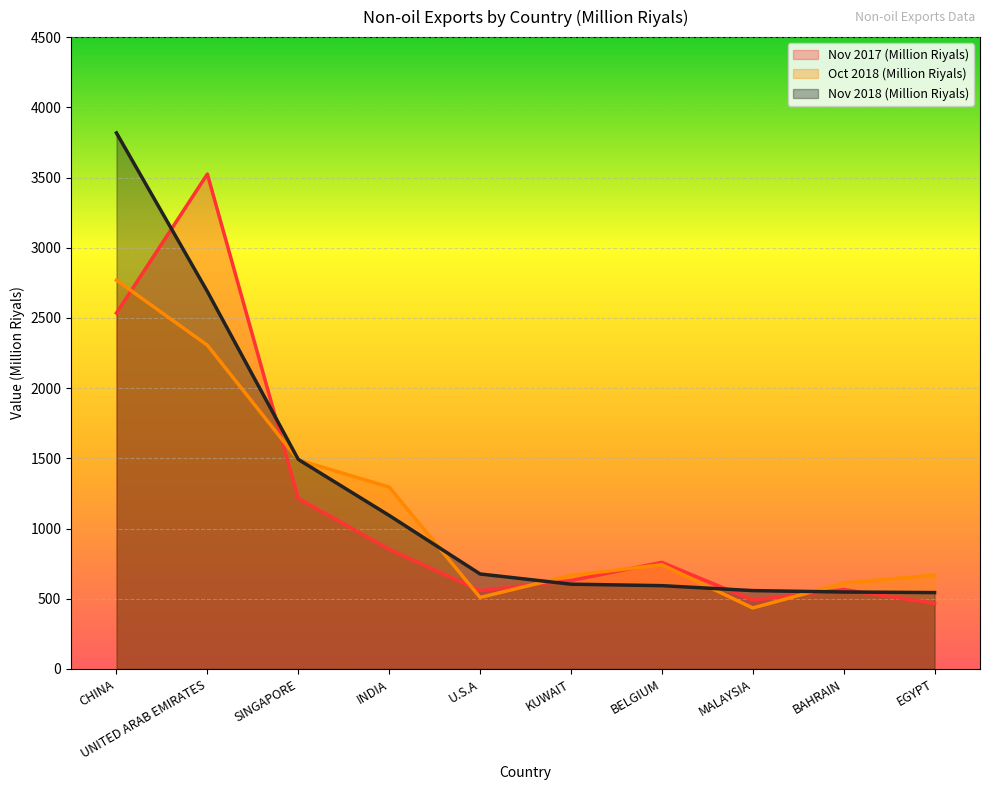

How many distinct data groups are displayed?

3